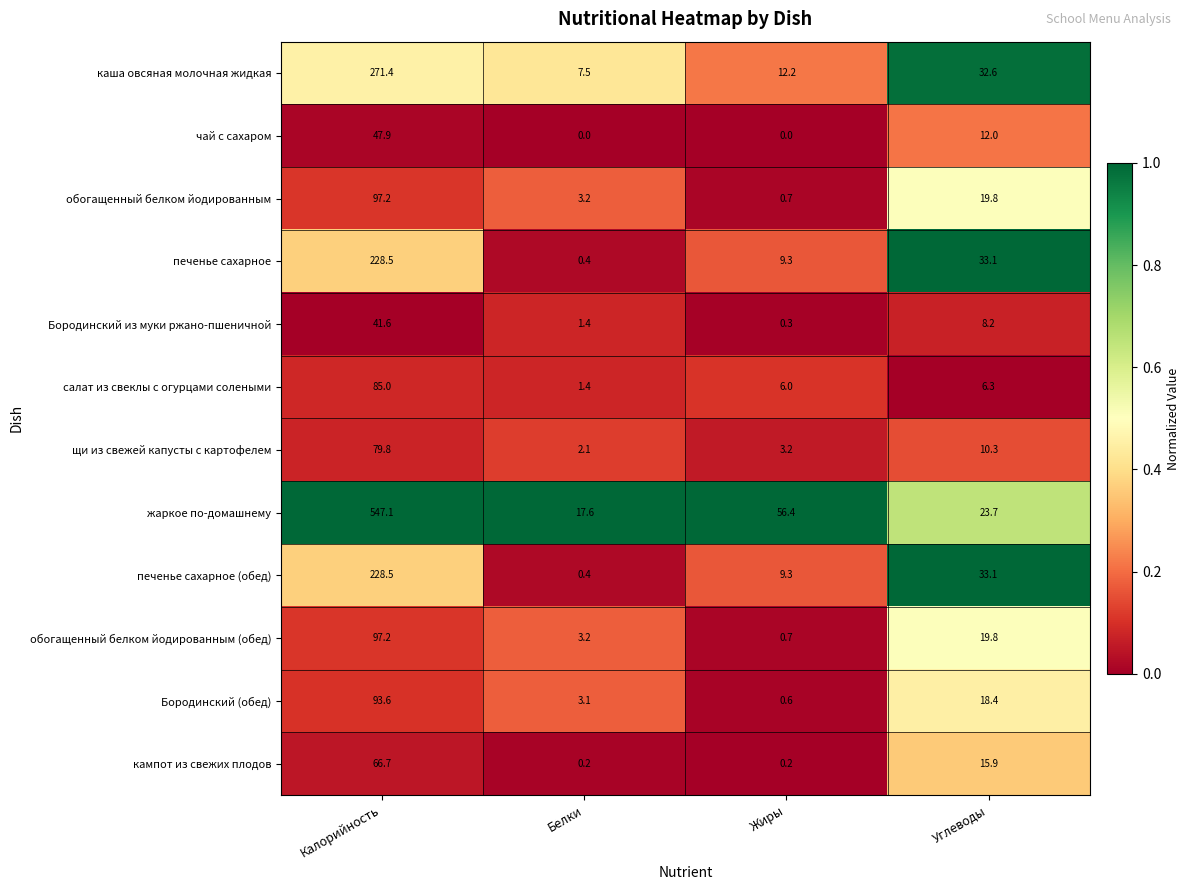

True or false: жаркое по-домашнему has a value of 33.4 at Углеводы.

False